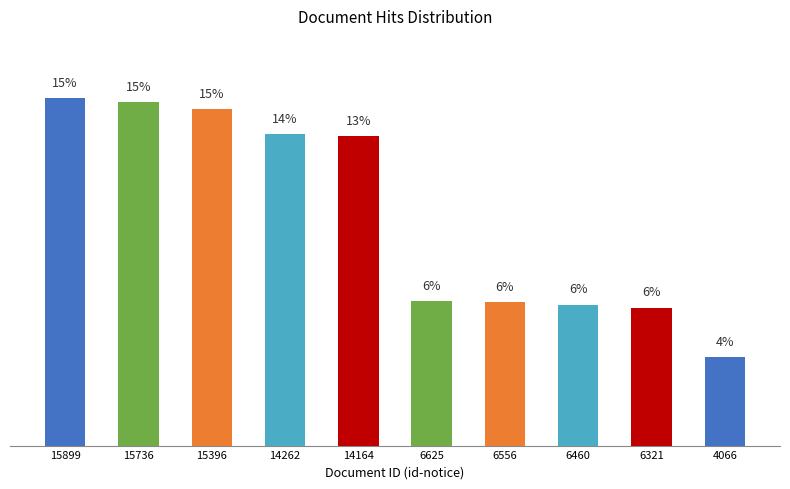

Reading left to right, transcribe all the data shown in this chart.

15899=15.1	15736=14.9	15396=14.6	14262=13.5	14164=13.4	6625=6.3	6556=6.2	6460=6.1	6321=6.0	4066=3.9